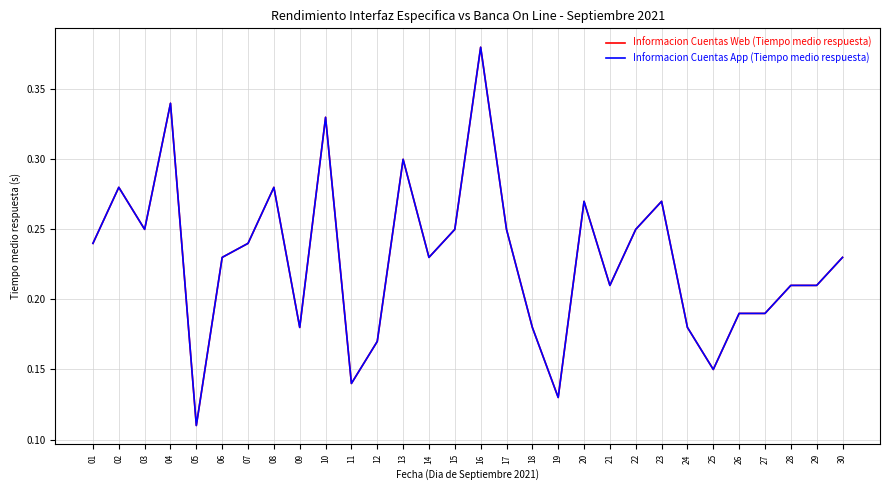

True or false: Informacion Cuentas Web (Tiempo medio respuesta) has a value of 0.4 at 08.

False